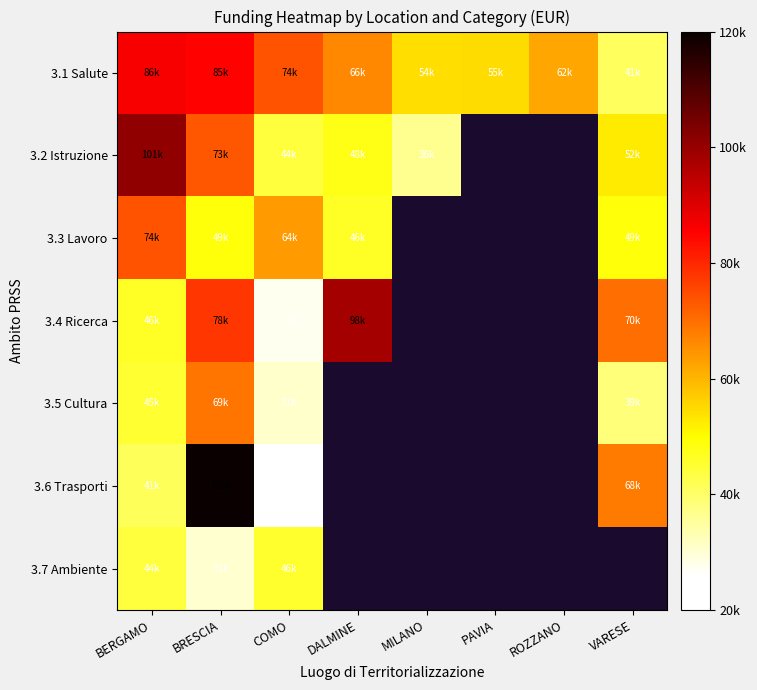

Rank the categories by 3.2 Istruzione value from lowest to highest.

MILANO, COMO, DALMINE, VARESE, BRESCIA, BERGAMO, PAVIA, ROZZANO